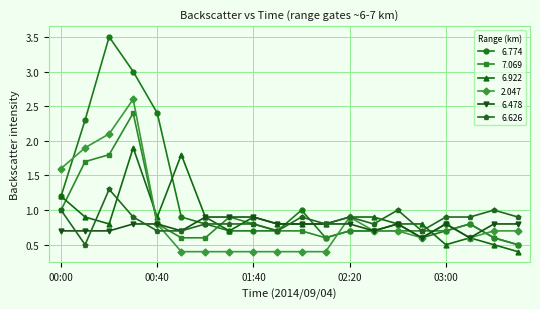

Which series has the largest range (max minus min)?

6.774